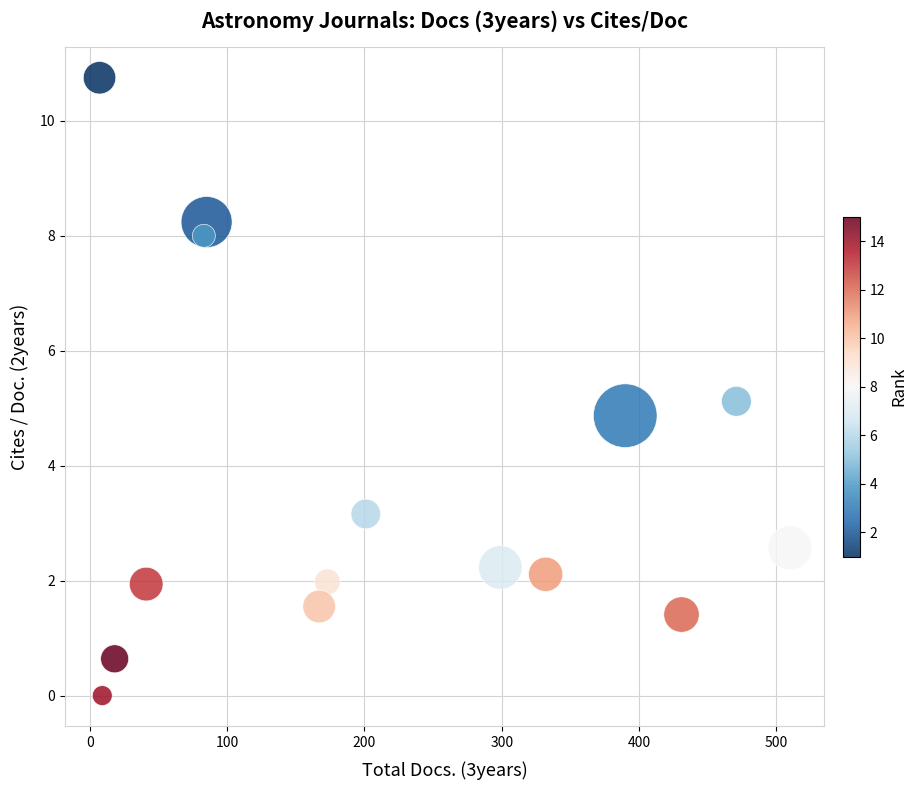

What is the range of X values (max minus min)?

503.0